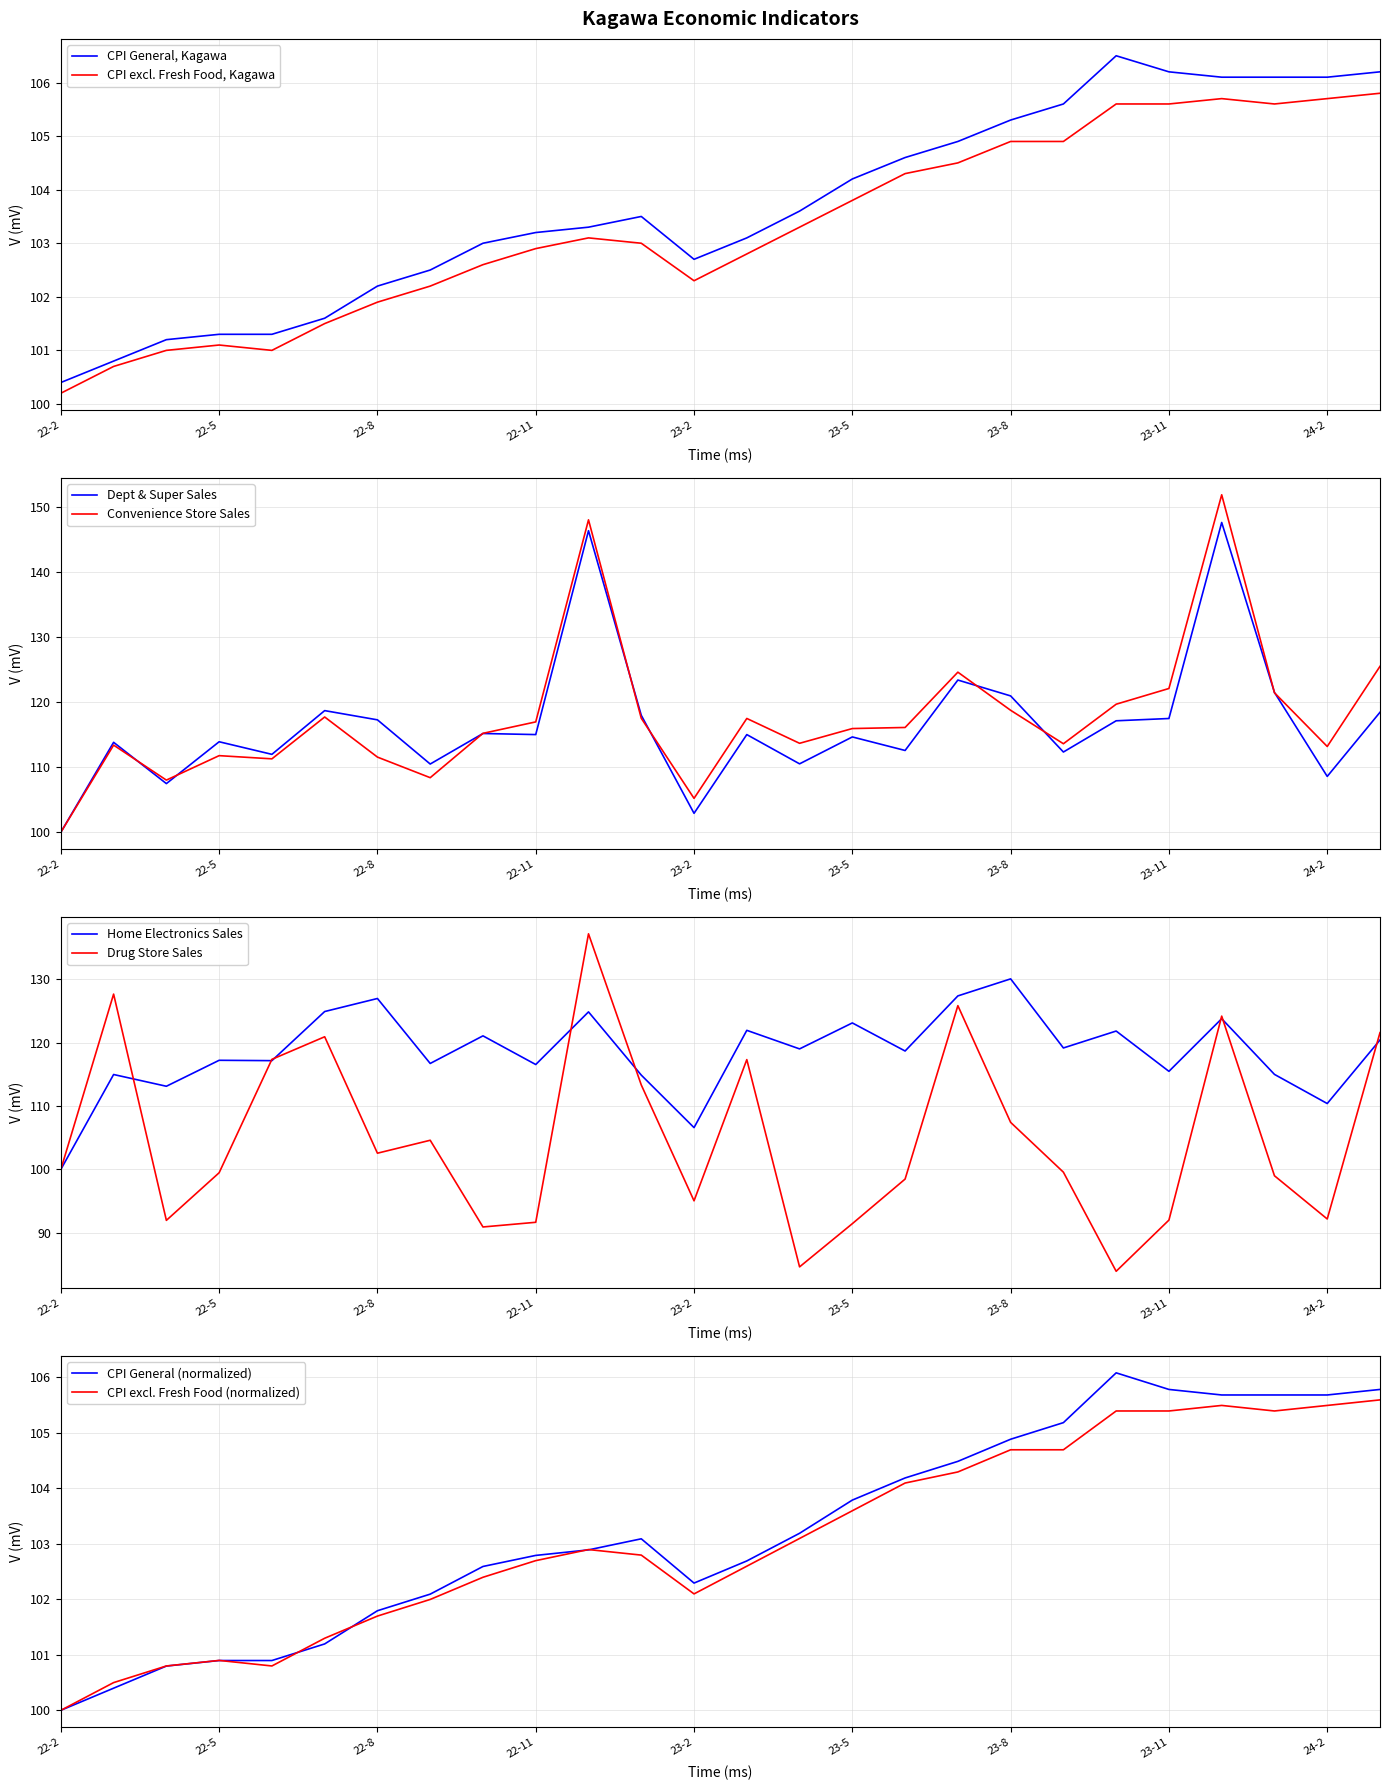

What is the difference between the highest and lowest values at 22-4?

21.1